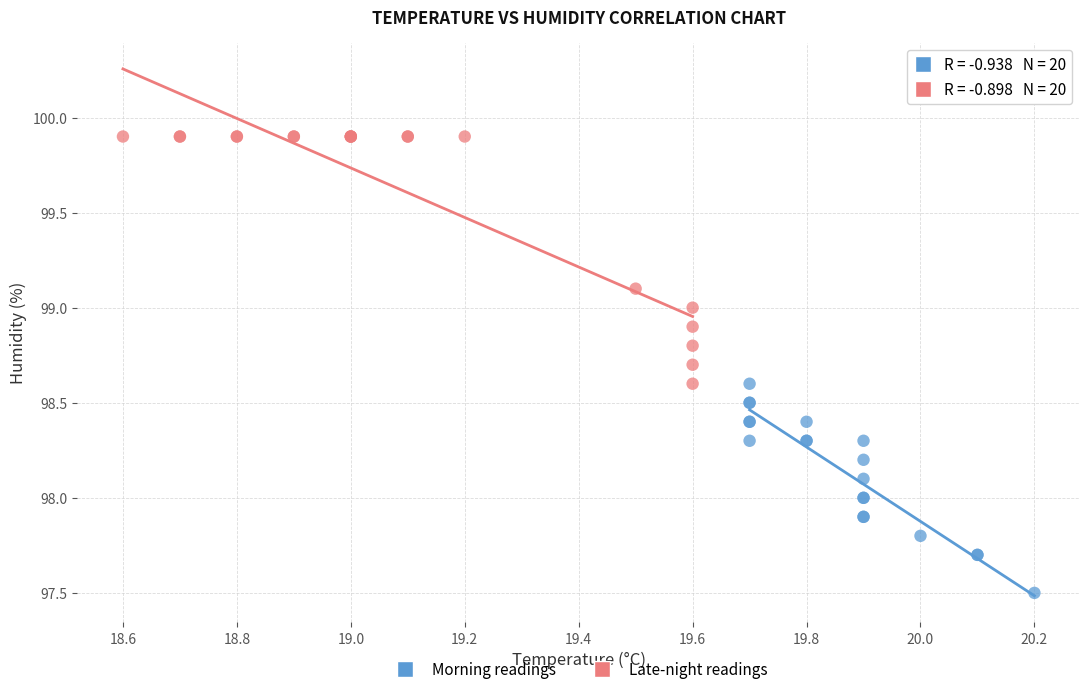

Which series has the largest Y range (max minus min)?

Late-night readings